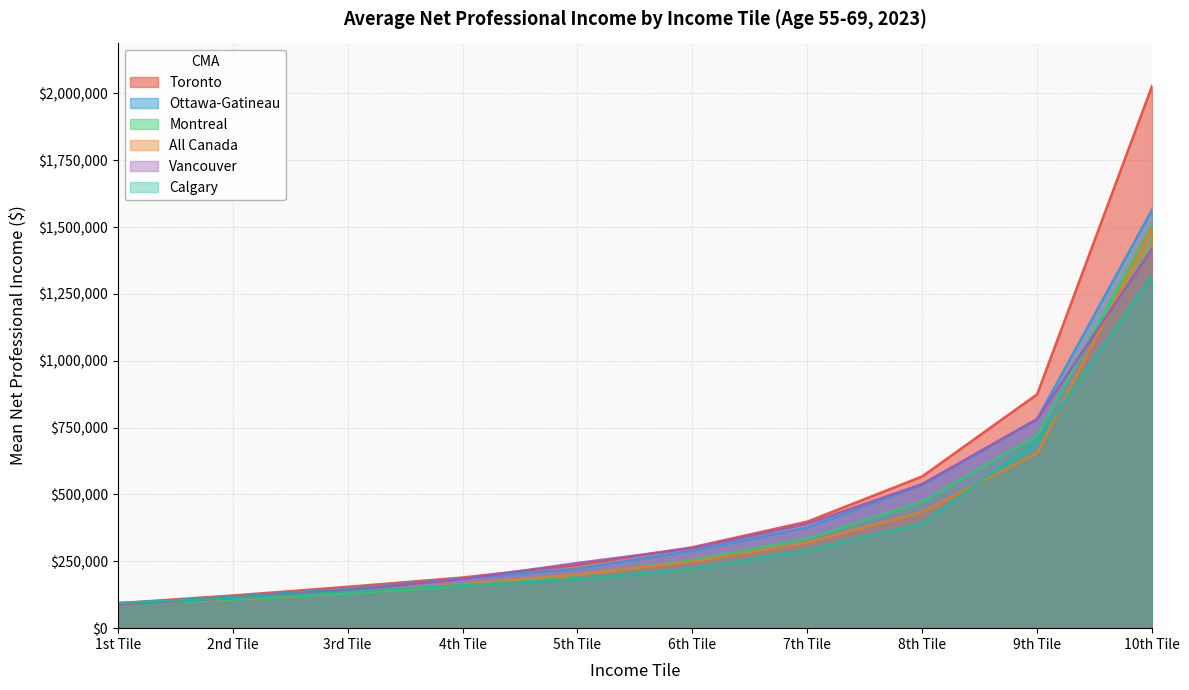

Read the Ottawa-Gatineau value at 3rd Tile.

147220